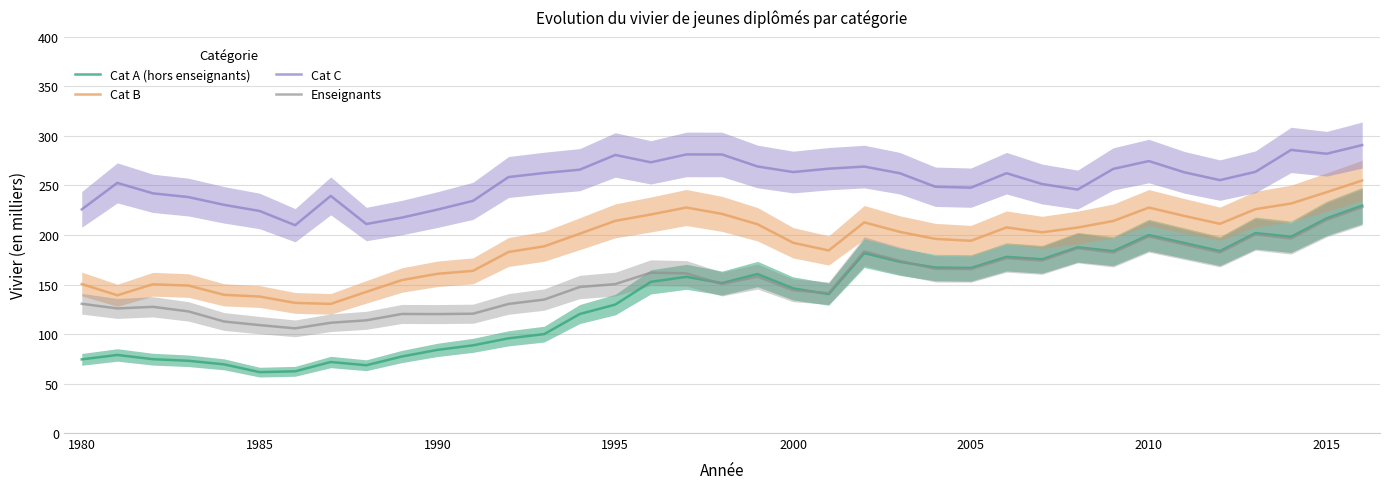

What is the minimum value for Enseignants?

105.7